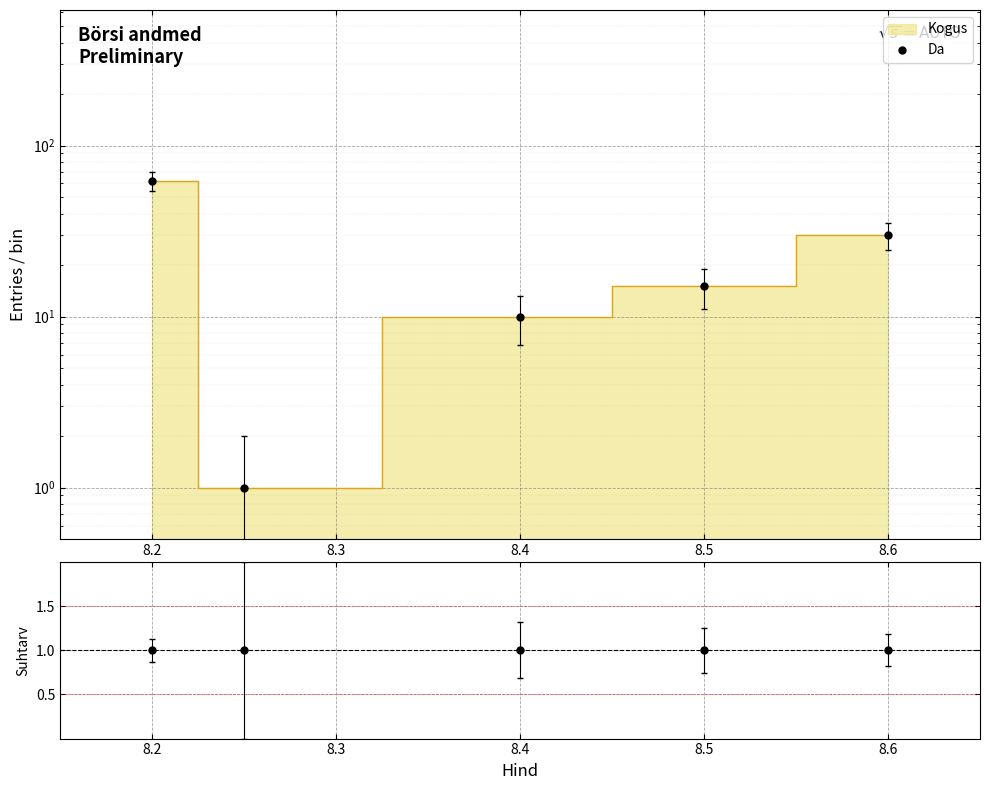

Reading left to right, list all the values displayed in this chart.

Da: 62	1	10	15	30
Kogus/Ref: 1	1	1	1	1